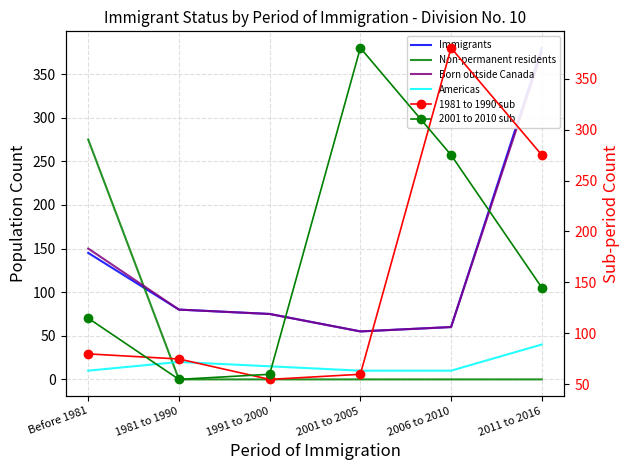

Reading left to right, list all the values displayed in this chart.

Immigrants: 145	80	75	55	60	380
Non-permanent residents: 275	0	0	0	0	0
Born outside Canada: 150	80	75	55	60	375
Americas: 10	20	15	10	10	40
1981 to 1990 sub: 80	75	55	60	380	275
2001 to 2010 sub: 115	55	60	380	275	145